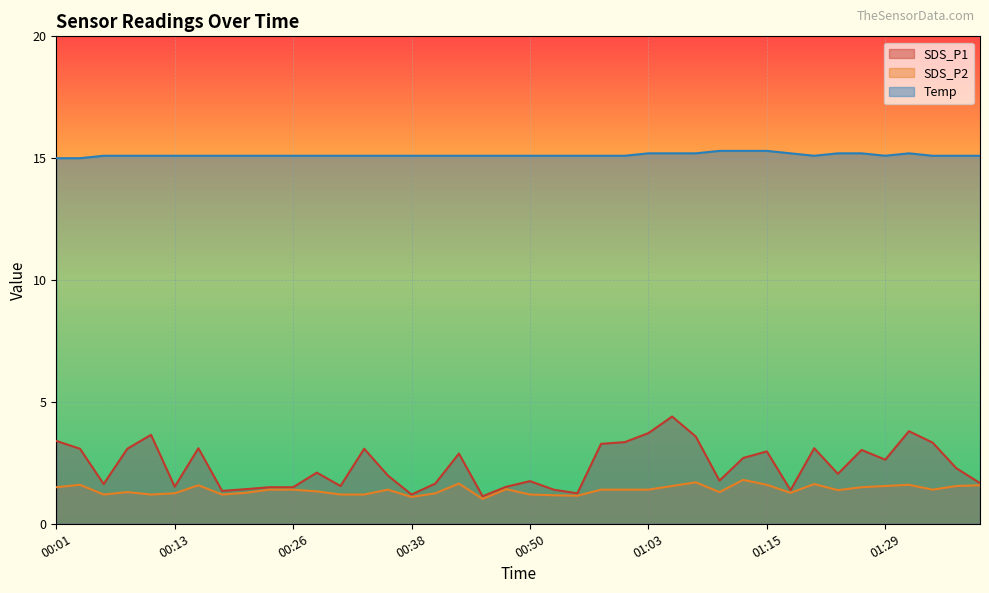

Does the chart display data point markers on the line(s)?

No